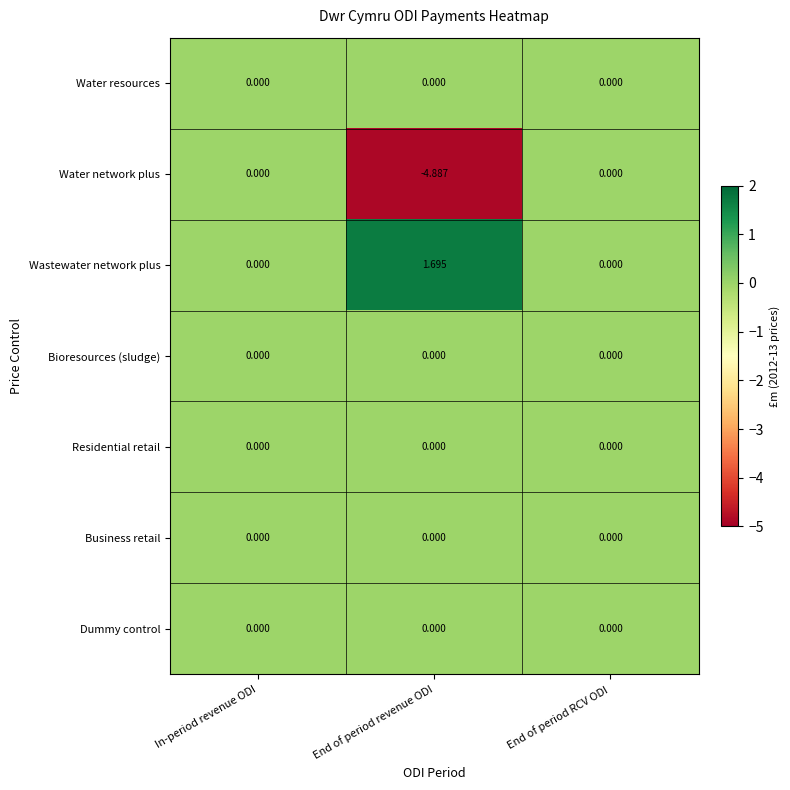

Which series changed the most between In-period revenue ODI and End of period revenue ODI?

Water network plus